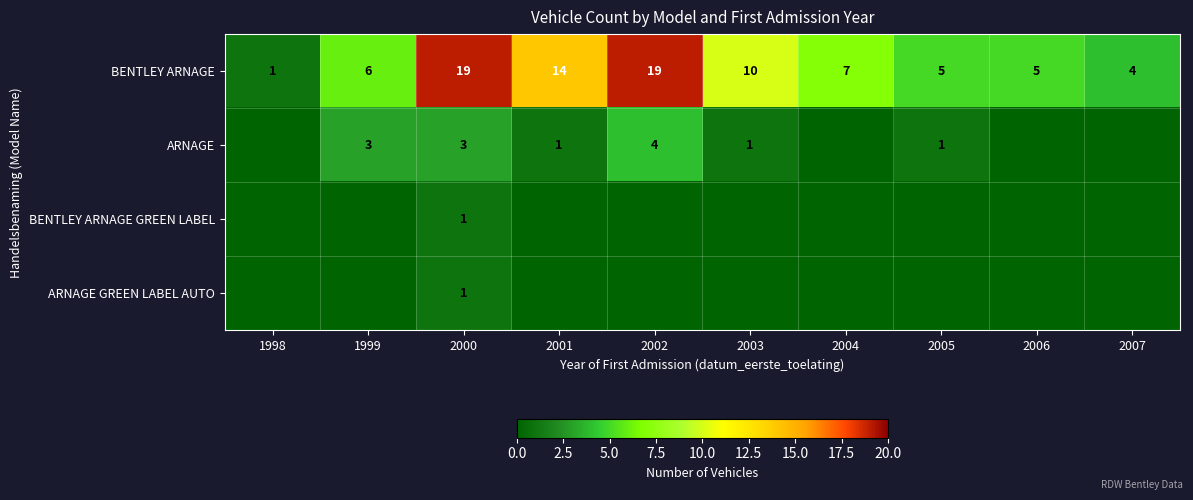

At which label does BENTLEY ARNAGE reach its minimum?

1998